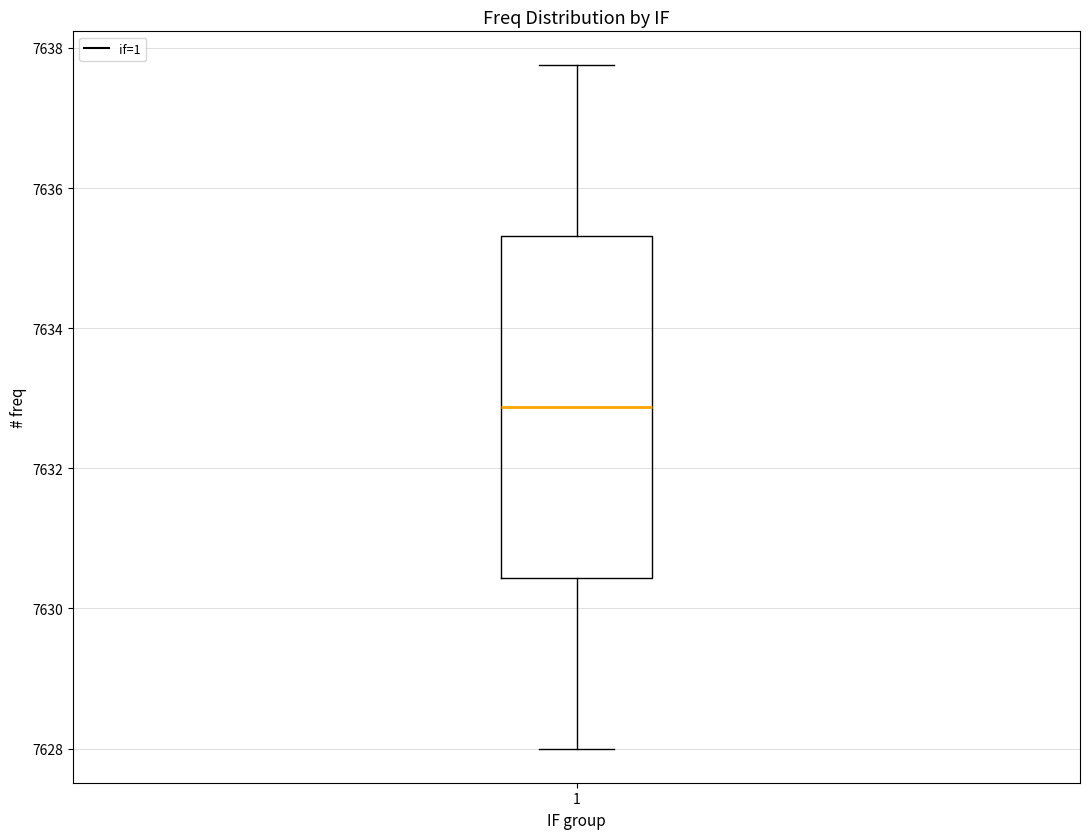

Read this box plot against the y-axis: the position of the median line, the range covered by the box, and the ends of both whiskers. The values are not printed on the chart, so give them approximately, as read against the axis.

median 7632.8, box 7630.4 to 7635.4, whiskers 7628.0 to 7637.8